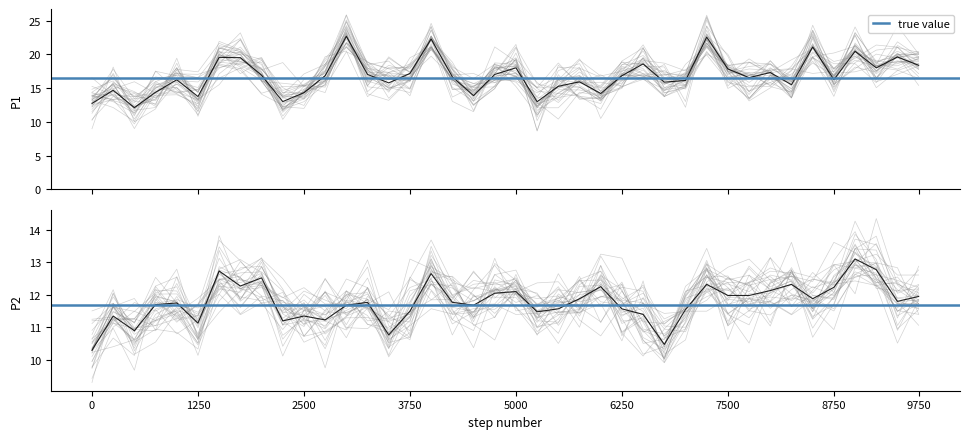

What is the maximum value shown in the chart?

22.7